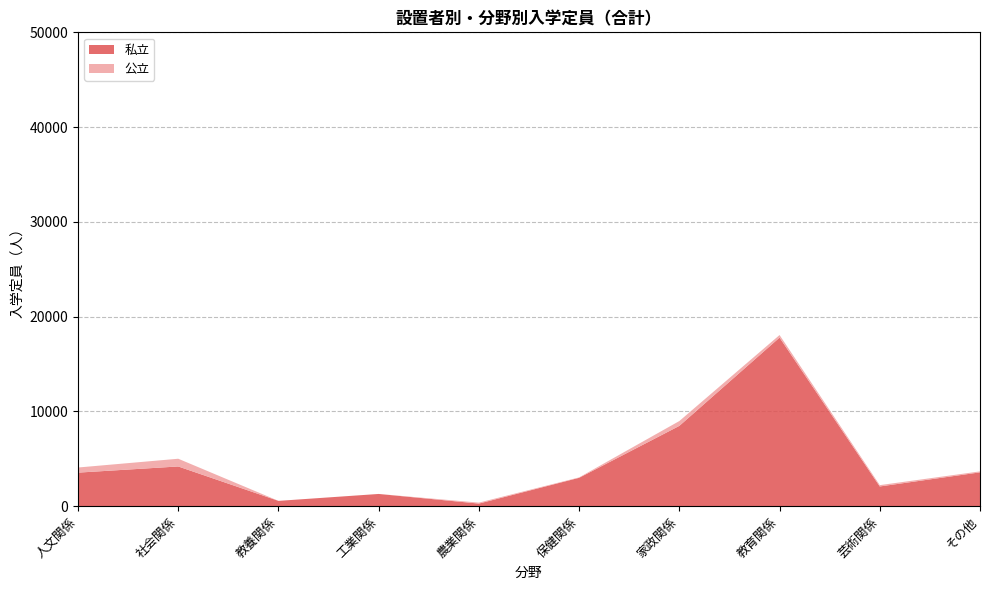

Reading right to left, list all the values displayed in this chart.

私立: その他=3570	芸術関係=2080	教育関係=17789	家政関係=8473	保健関係=2995	農業関係=275	工業関係=1290	教養関係=560	社会関係=4190	人文関係=3540
公立: その他=100	芸術関係=140	教育関係=270	家政関係=510	保健関係=40	農業関係=100	工業関係=0	教養関係=0	社会関係=815	人文関係=540